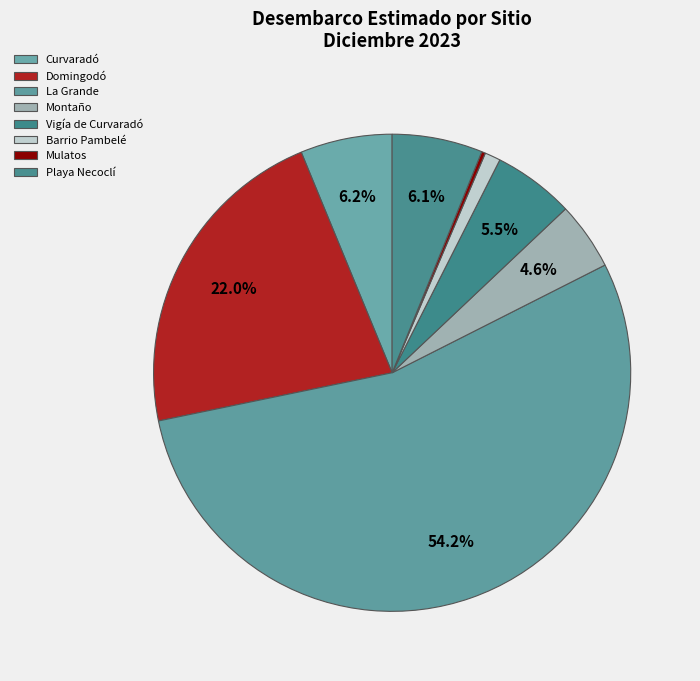

To the nearest percent, what is the difference between the largest and smallest slice percentages?

54%